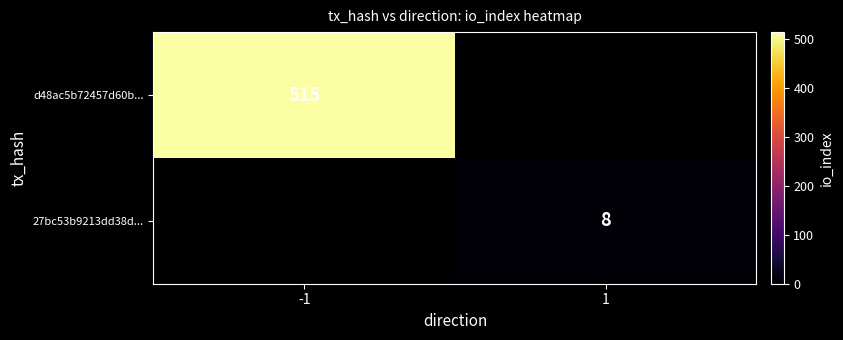

The value of d48ac5b72457d60b... at -1 is 515. True or false?

True